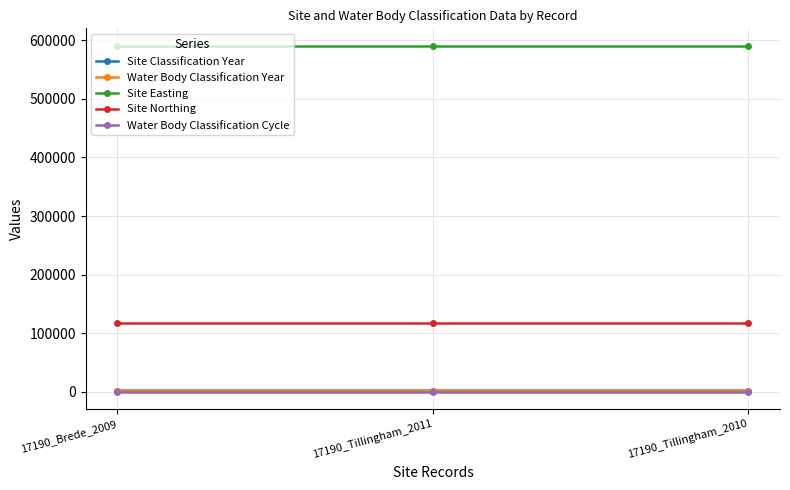

At 17190_Tillingham_2011, list the series in order from smallest to largest.

Water Body Classification Cycle, Site Classification Year, Water Body Classification Year, Site Northing, Site Easting